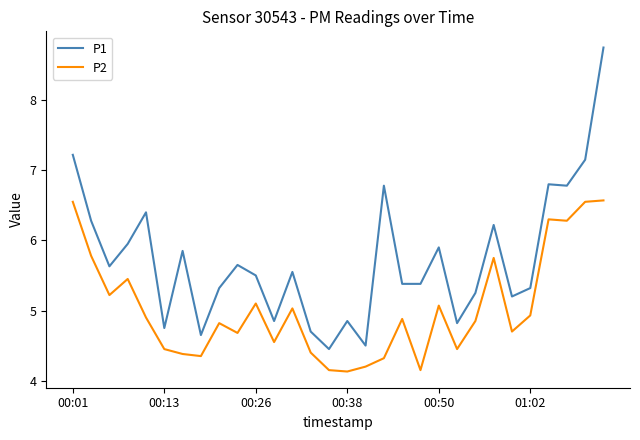

What is the maximum value for P2?

6.6